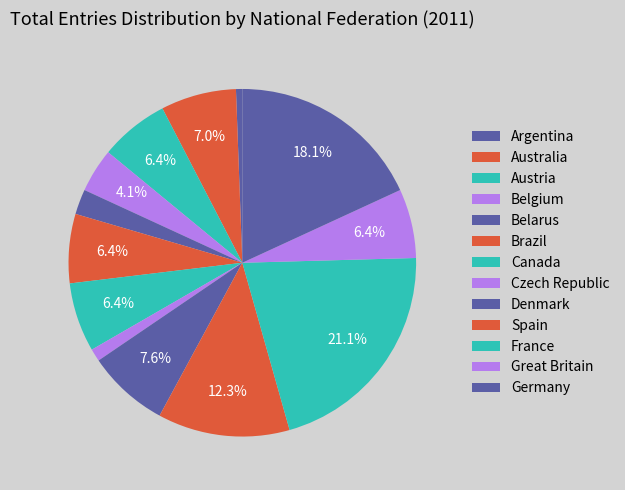

The Austria slice represents 1% of the pie. True or false?

False